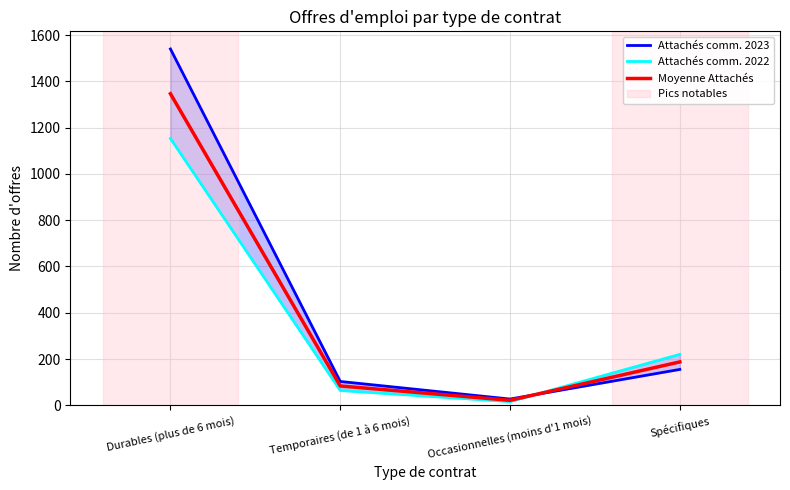

How many data points in Attachés comm. 2023 are less than 155?

2